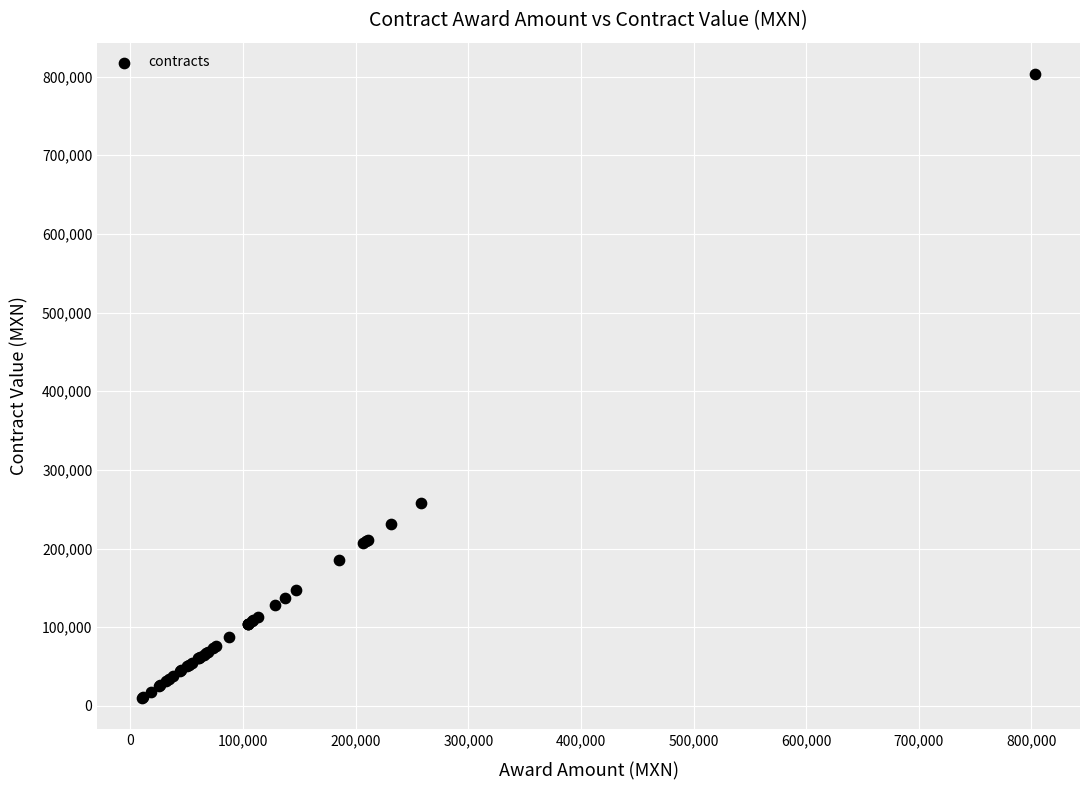

What Y value in the scatter plot is closest to 406862?

257579.8